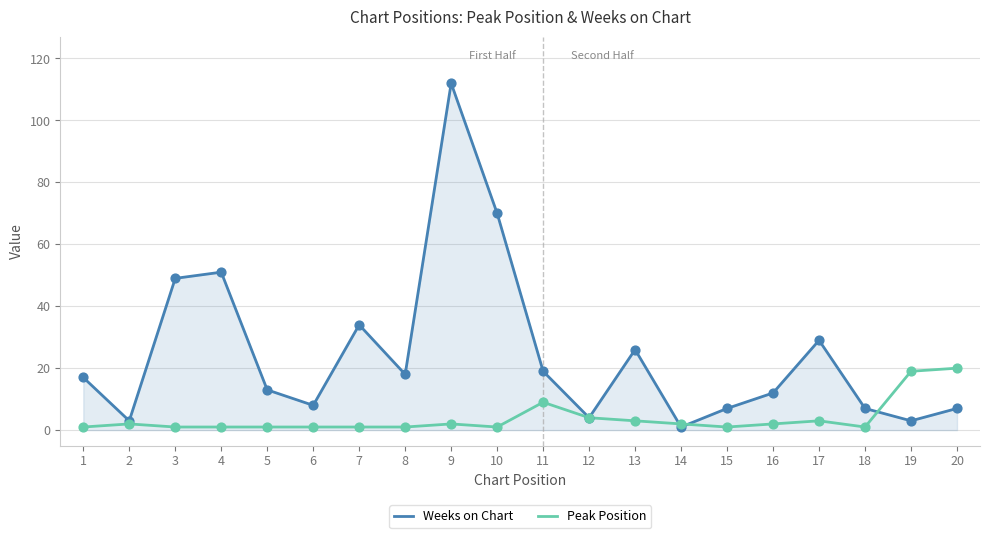

Which series changed the most between 4 and 7?

Weeks on Chart